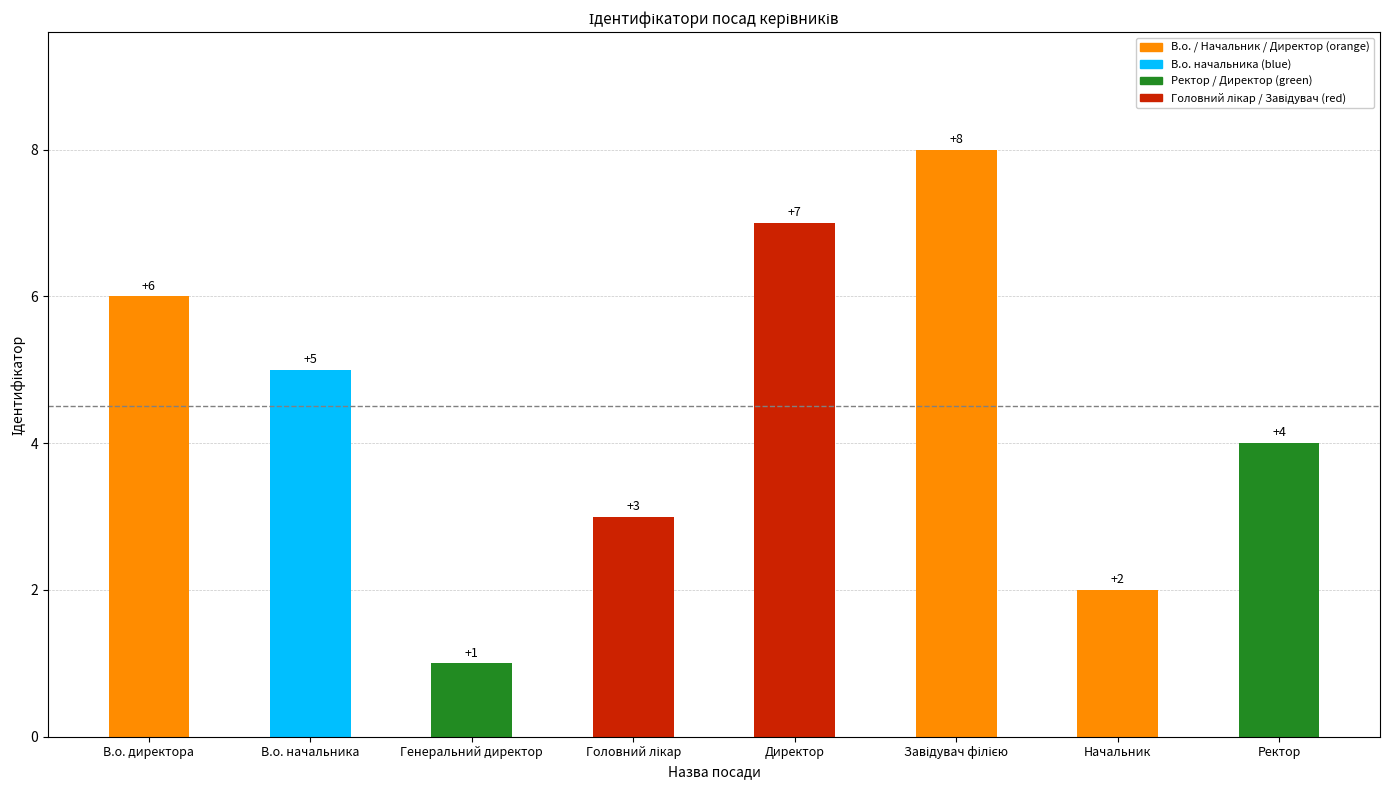

What is the maximum value shown in the chart?

8